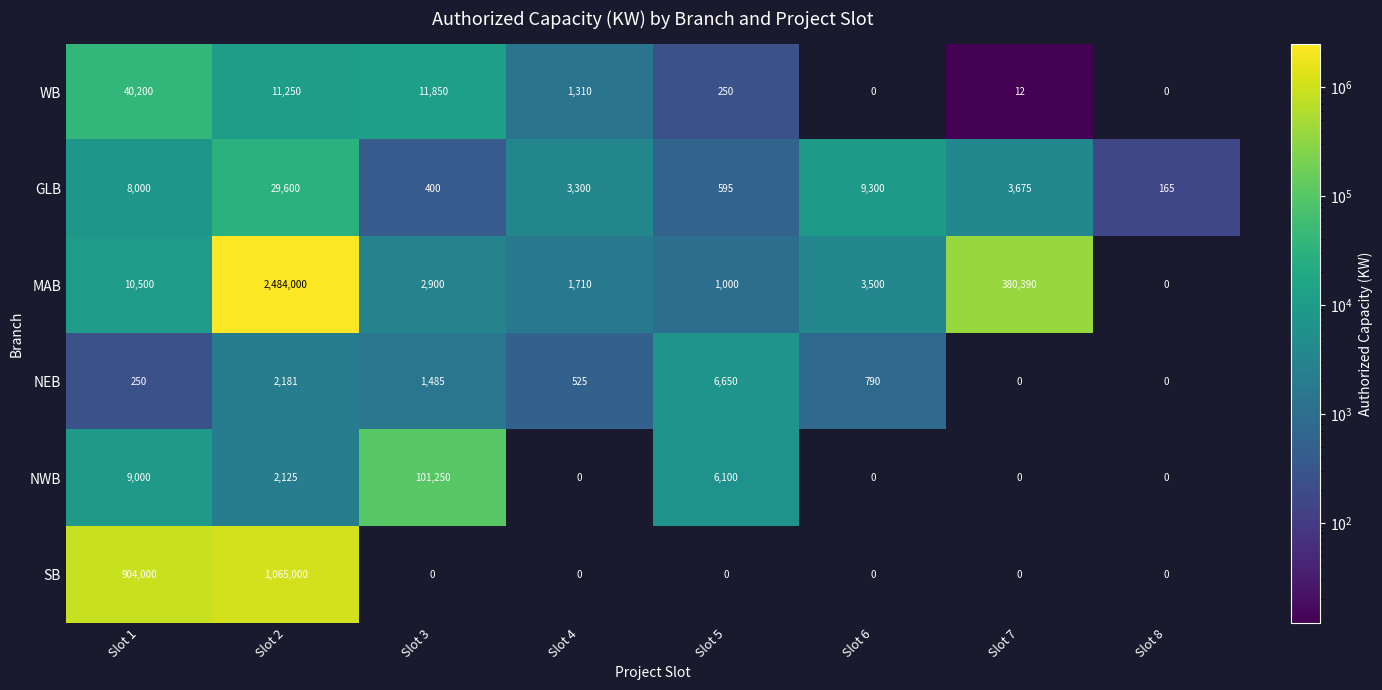

What is the sum of the NWB values at Slot 3 and Slot 4?

101250